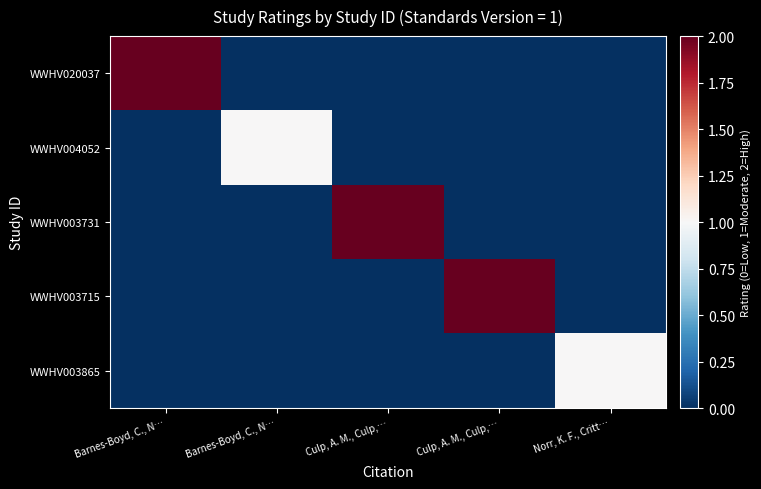

Which label corresponds to the largest value in the chart?

Barnes-Boyd, C., N…